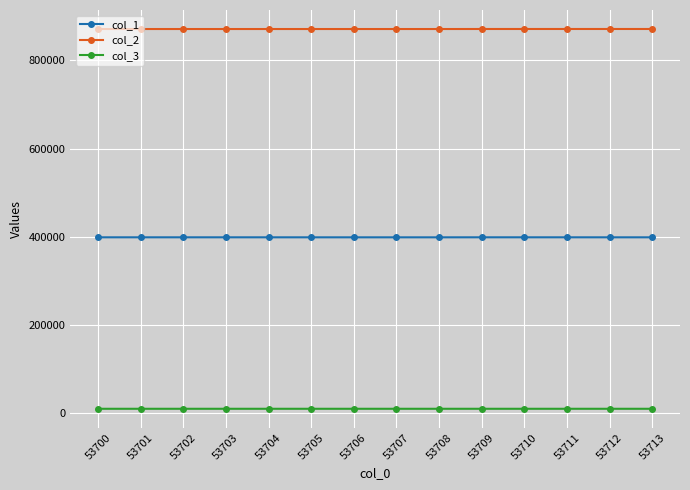

Rank the series by their maximum value, from lowest to highest.

col_3, col_1, col_2